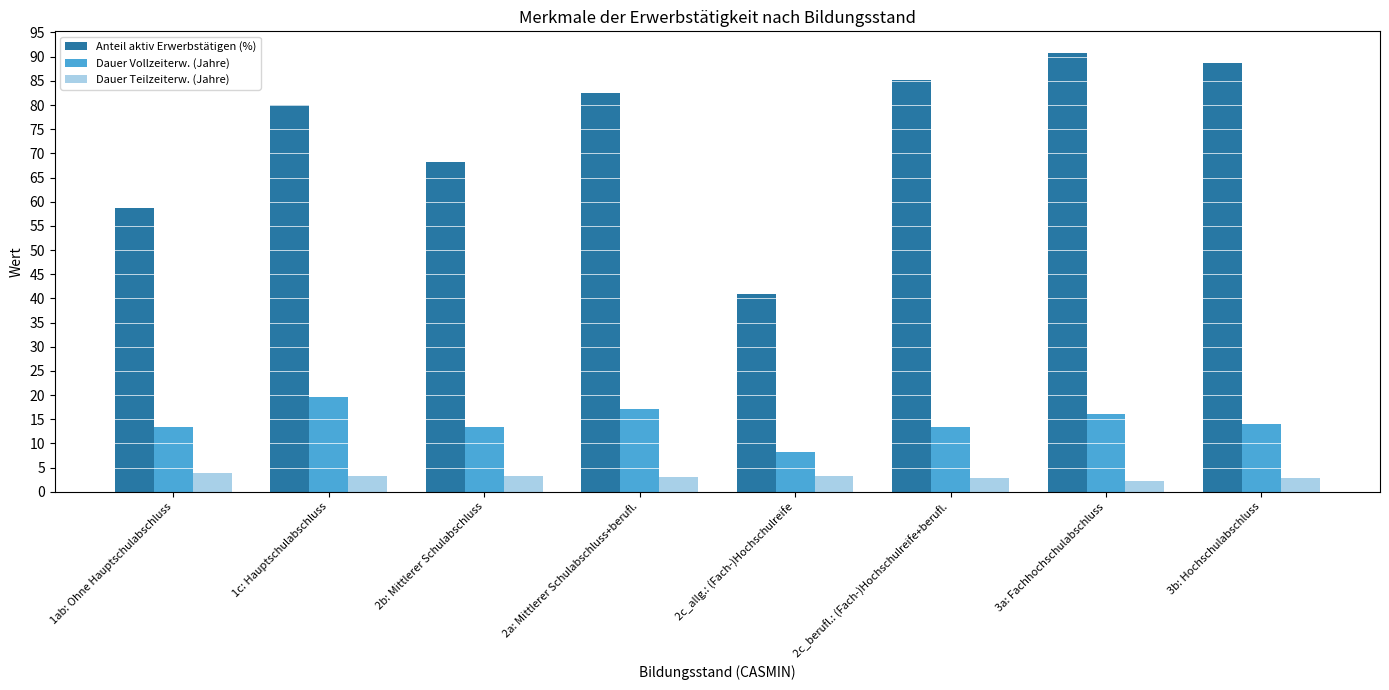

What are all the series names shown in the legend?

Anteil aktiv Erwerbstätigen (%), Dauer Vollzeiterw. (Jahre), Dauer Teilzeiterw. (Jahre)